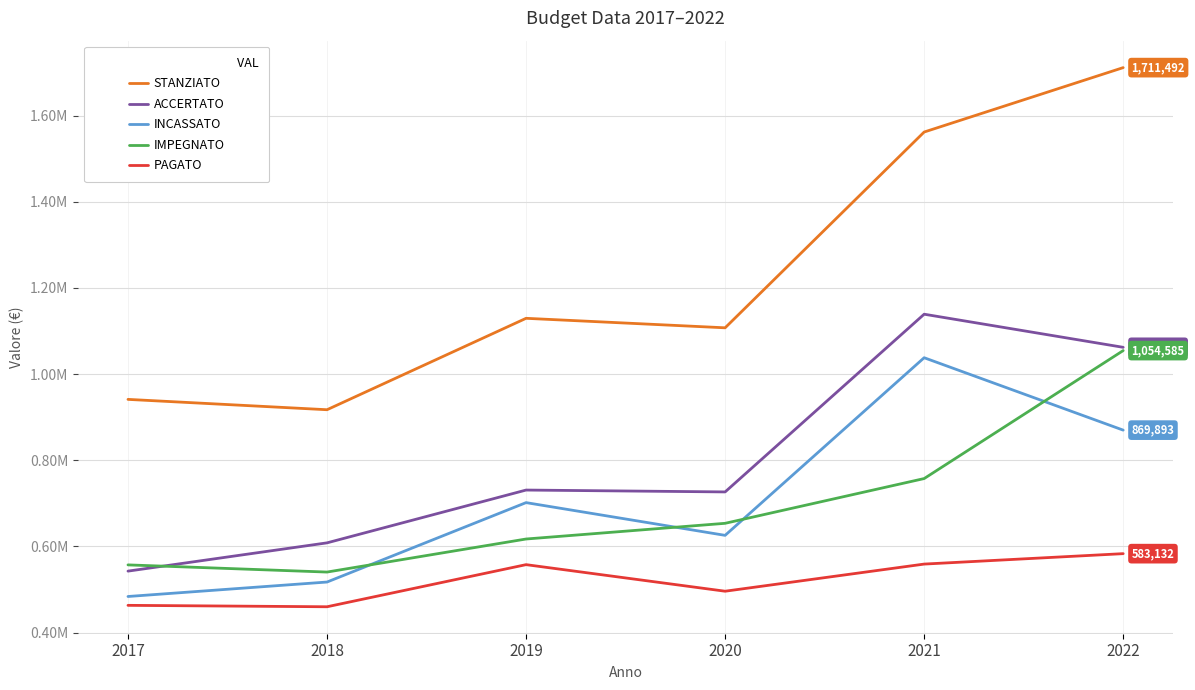

What is the spread (max minus min) of values at 2022?

1128359.4